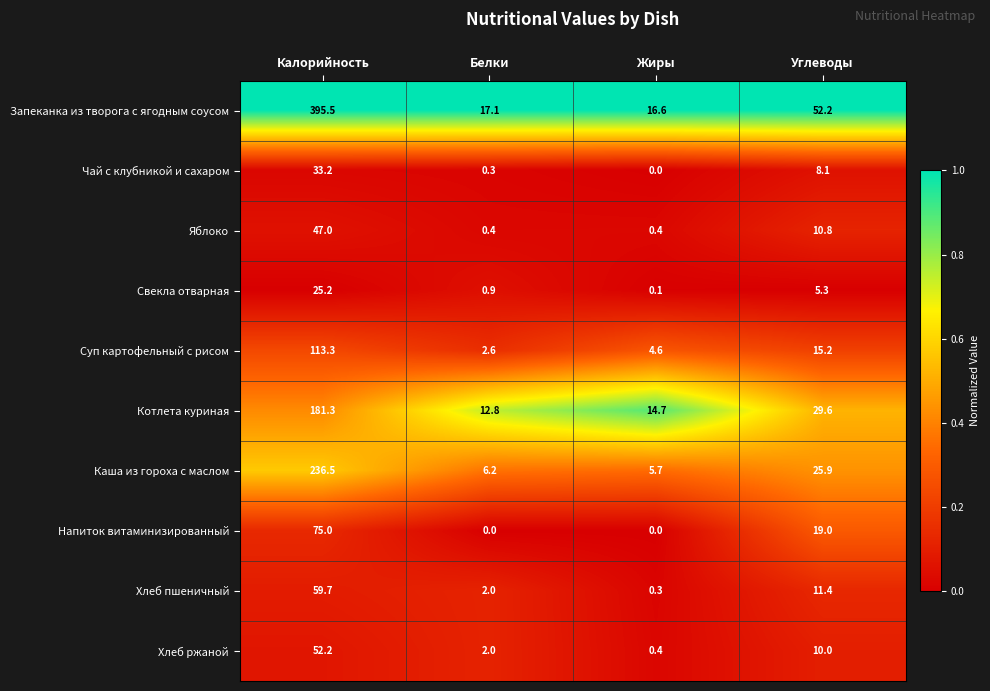

What is the difference between the maximum and minimum values in the Хлеб ржаной series?

51.8